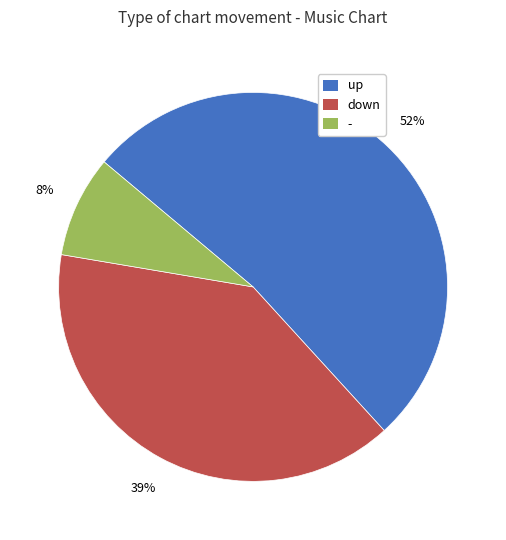

Combined, do down and - account for over 50%?

No